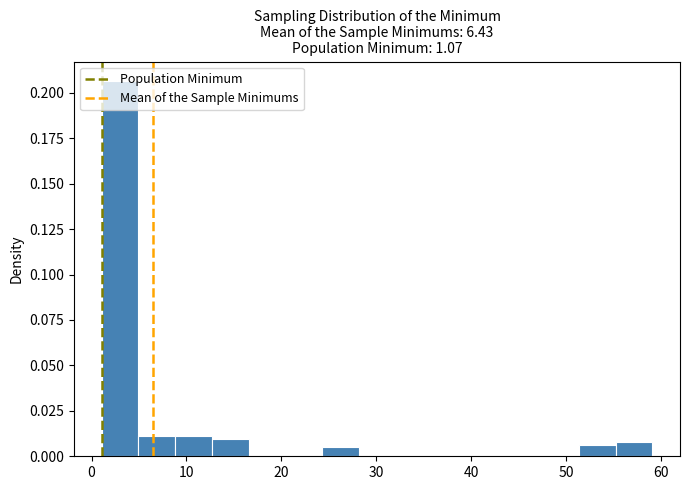

Around what value on the x-axis is the tallest bar? Give the approximate position of its centre, as read against the axis.

3